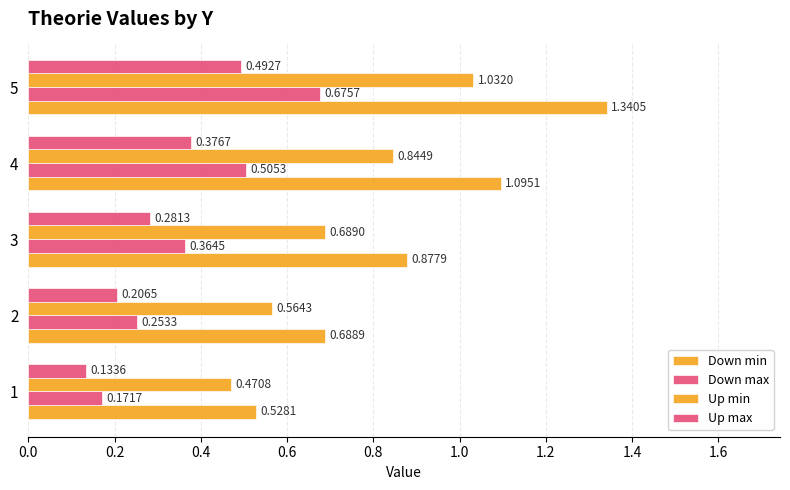

What is the value of the Up max bar at the 2nd from the left?

0.2